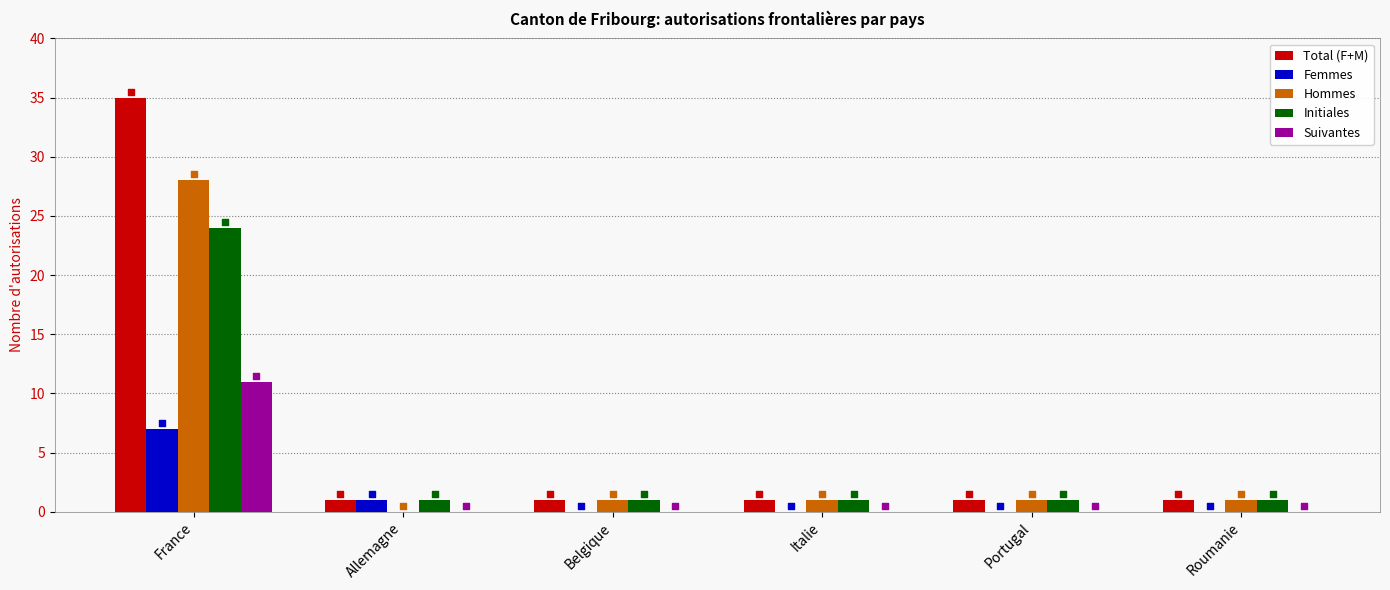

Which series has the largest Y range (max minus min)?

Total (F+M)